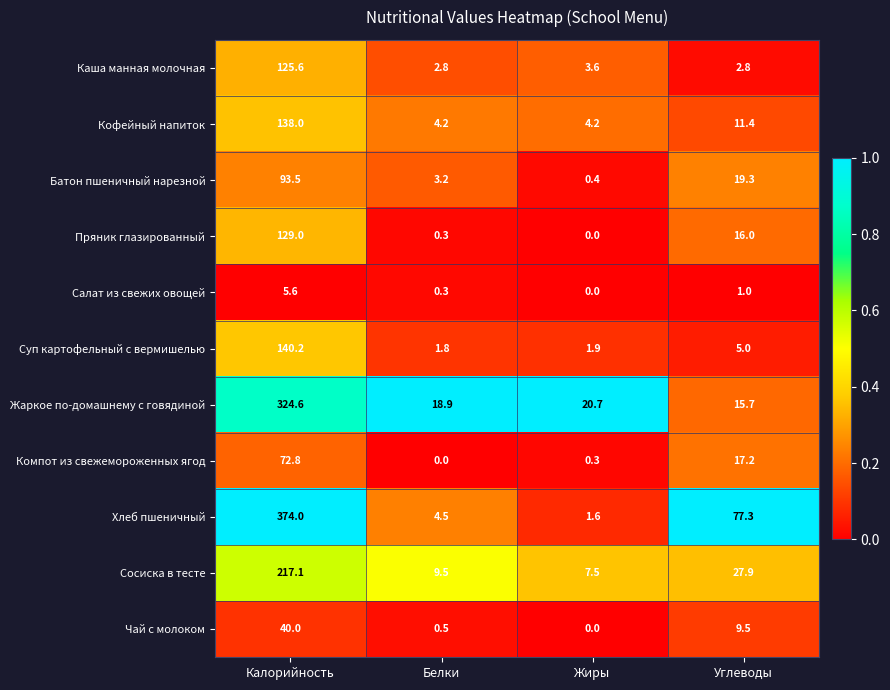

What is the sum of the Чай с молоком values at Жиры and Калорийность?

40.0